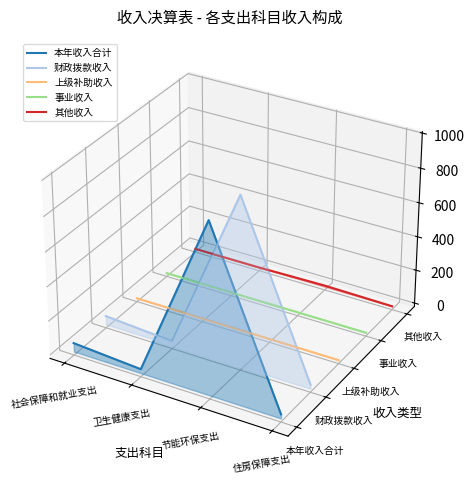

Which category has the lowest value across all series?

住房保障支出